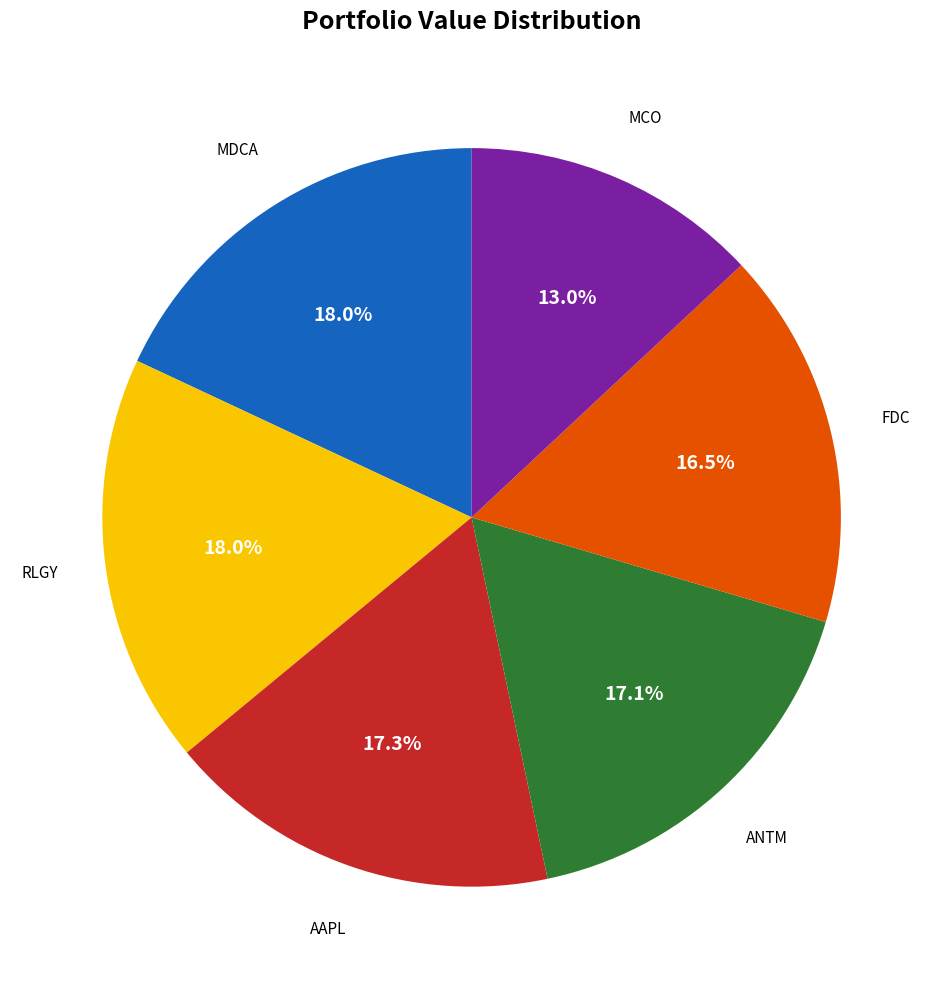

Does any single category account for the majority?

No